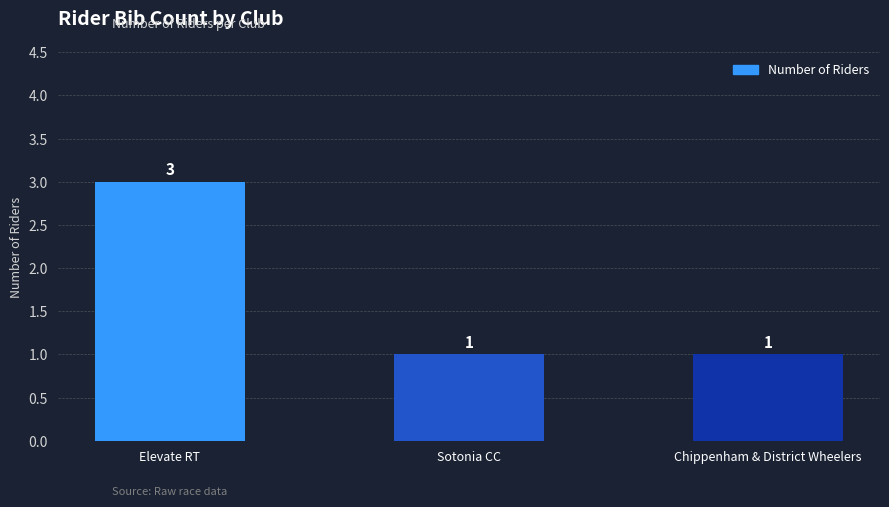

What is the label of the 2nd bar from the left?

Sotonia CC